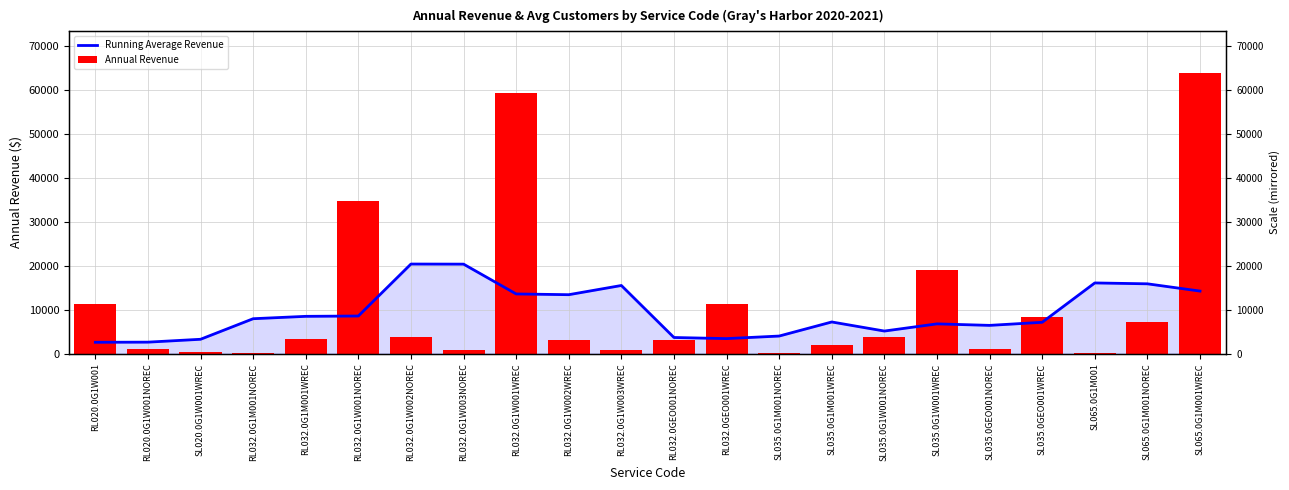

Count the number of data series in this chart.

2